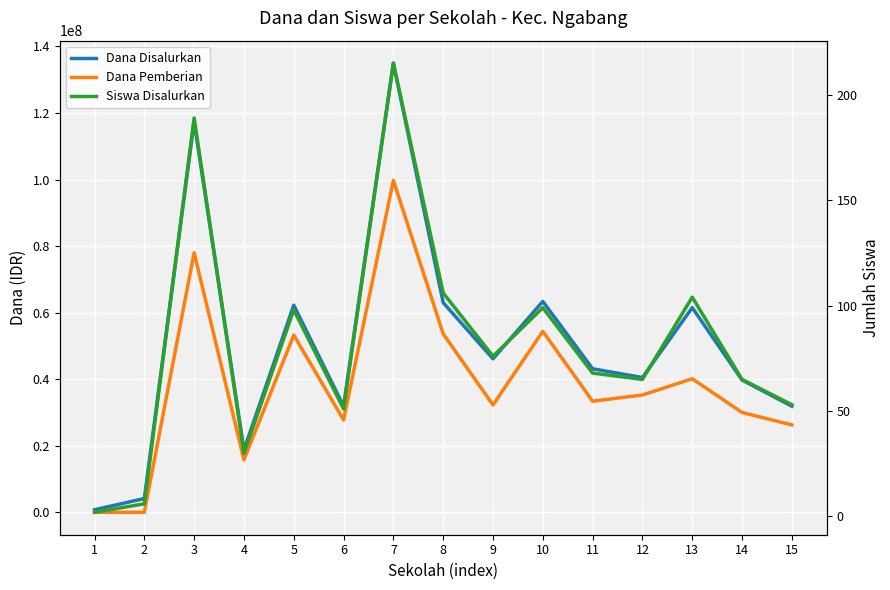

How many intersections are there between Siswa Disalurkan and Dana Pemberian?

1